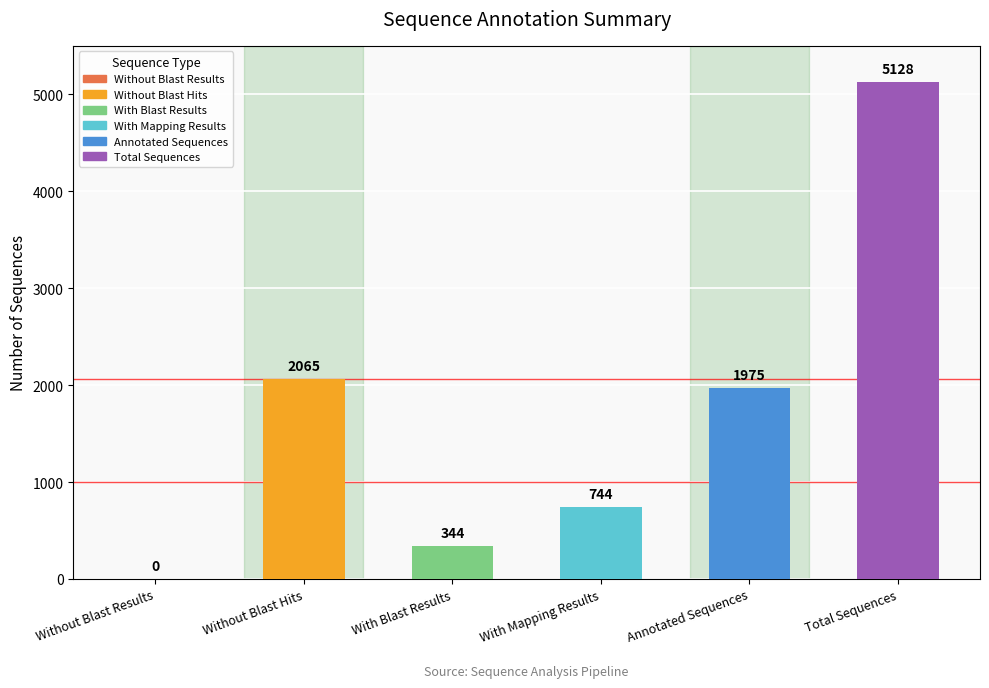

The chart shows a value of 514 at With Mapping Results. True or false?

False